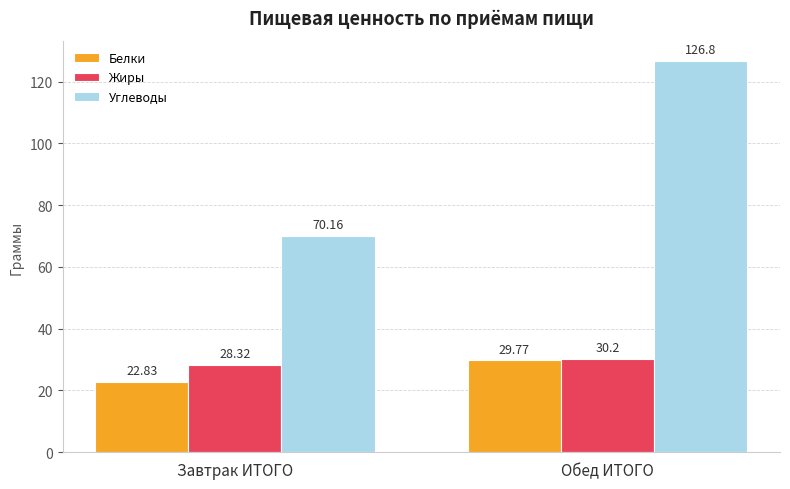

At which category does the chart reach its peak across all series?

Обед ИТОГО